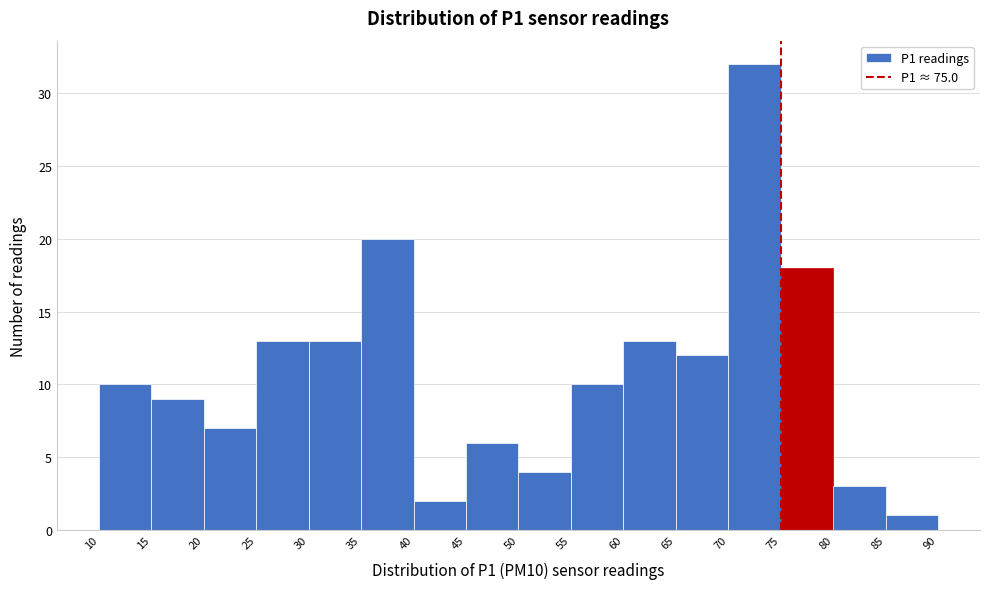

Reading left to right, list every bar in this chart as the range it spans on the x-axis followed by its height. The values are not printed on the chart, so give them approximately, as read against the axis.

10 to 15: 10
15 to 20: 9
20 to 25: 7
25 to 30: 13
30 to 35: 13
35 to 40: 20
40 to 45: 2
45 to 50: 6
50 to 55: 4
55 to 60: 10
60 to 65: 13
65 to 70: 12
70 to 75: 32
75 to 80: 18
80 to 85: 3
85 to 90: 1